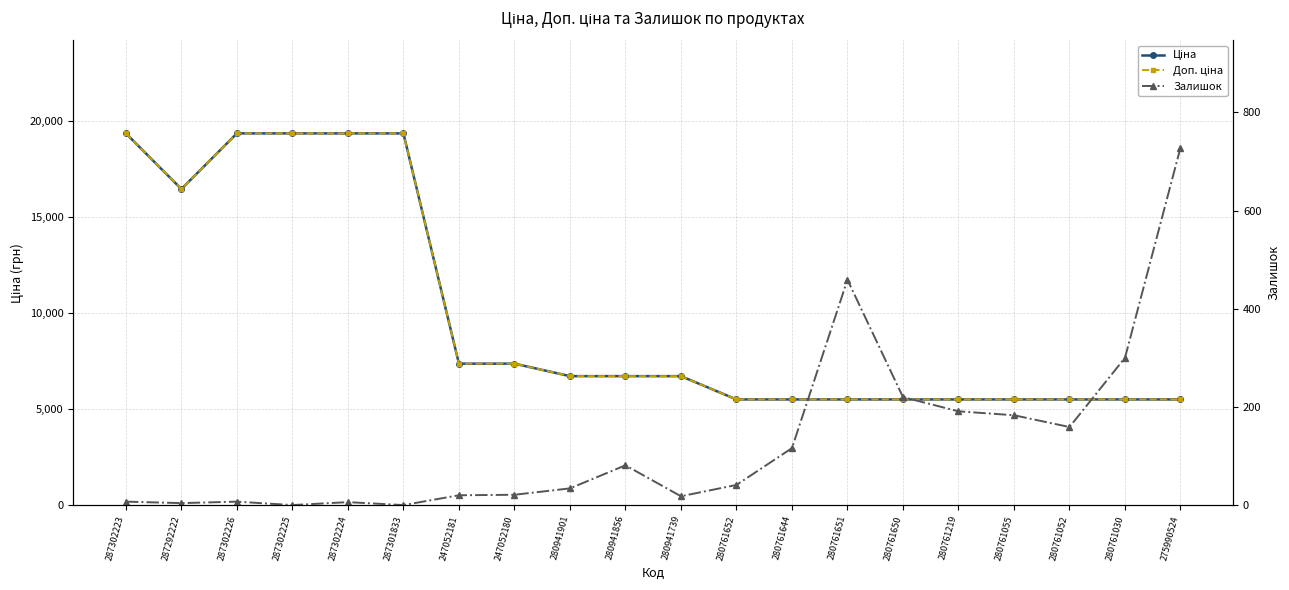

At which category is the sum across all series the highest?

287302223